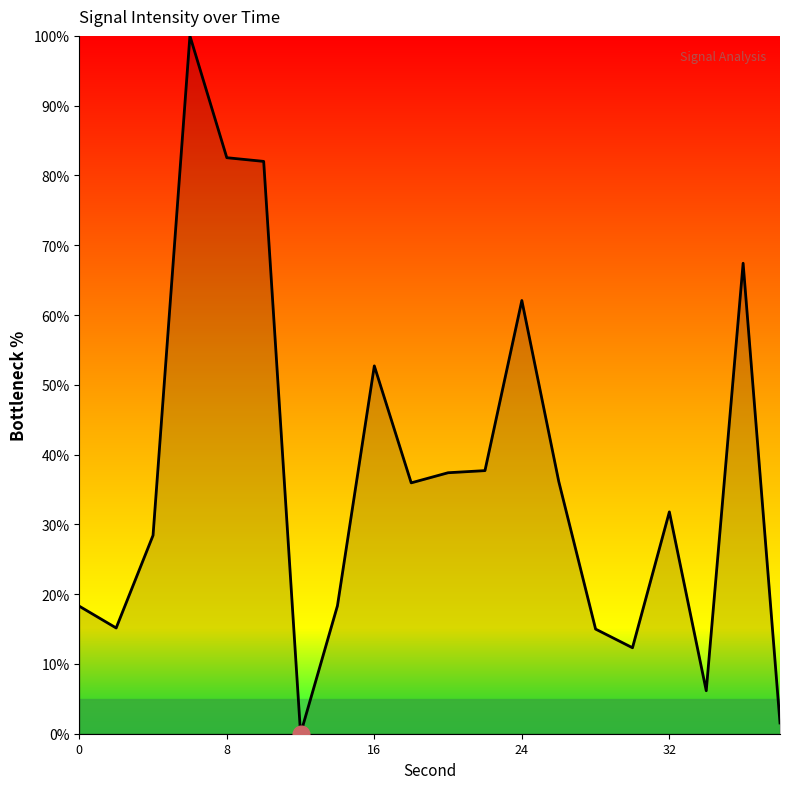

What is the maximum value shown in the chart?

100.0